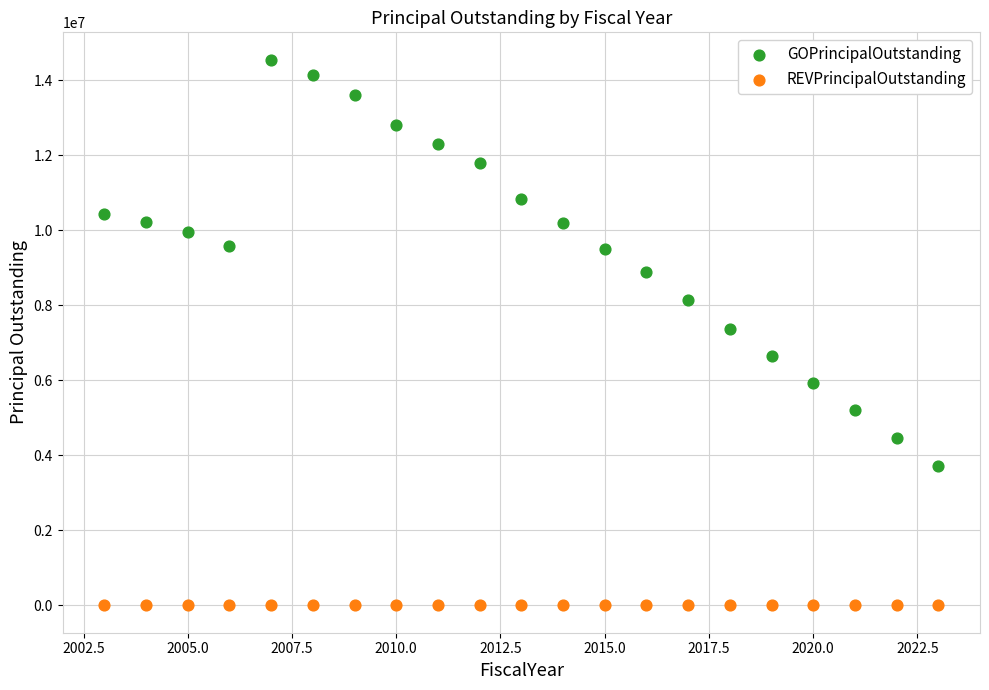

Which series reaches the minimum Y coordinate?

REVPrincipalOutstanding